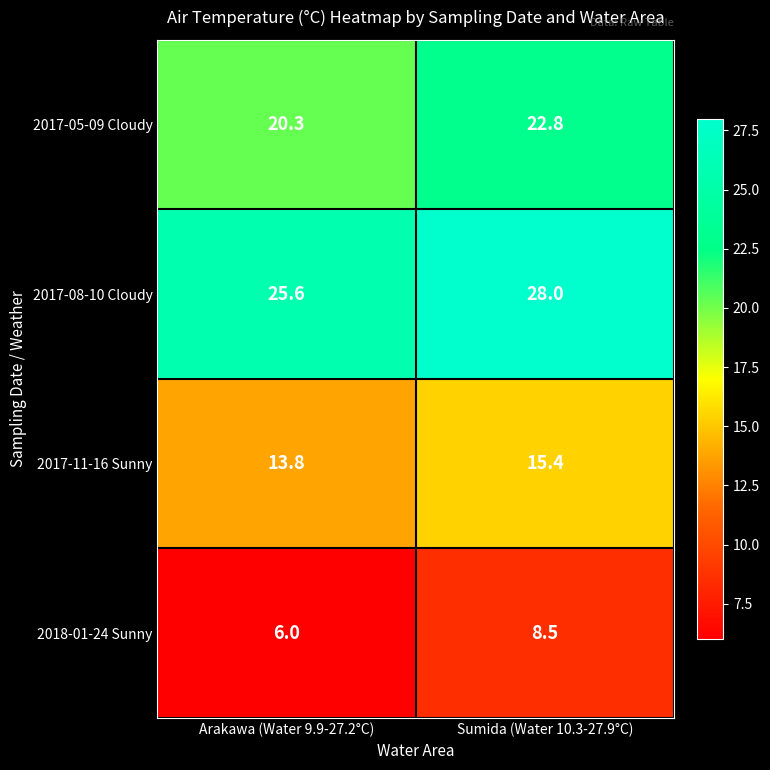

How many distinct data groups are displayed?

4